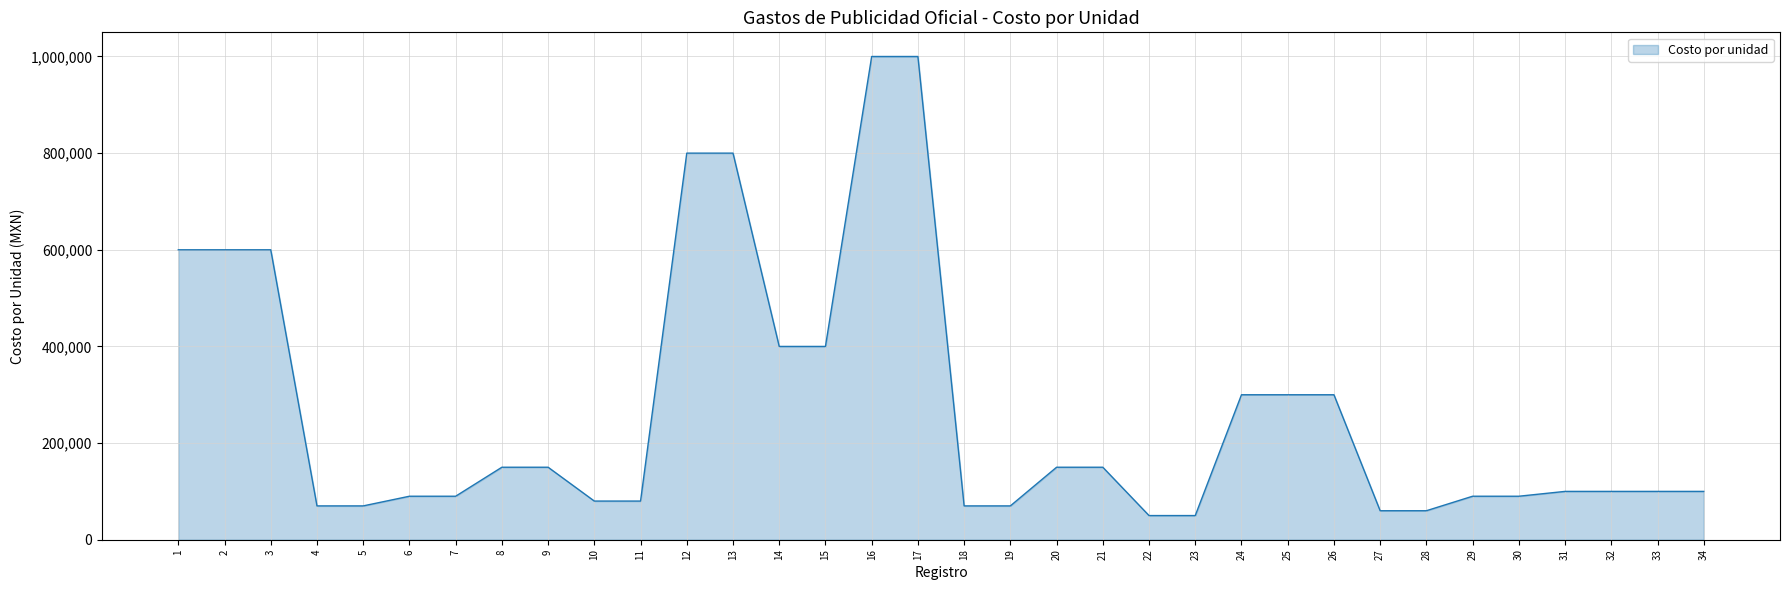

What is the ratio of the value at 10 to the value at 30?

0.9